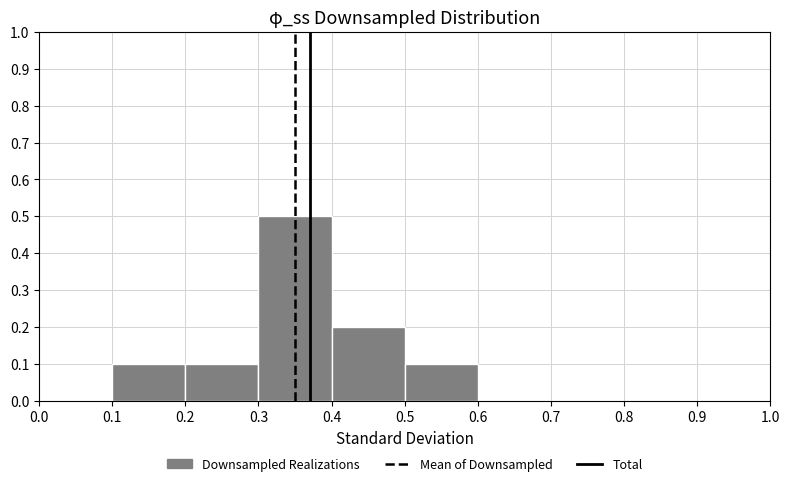

Reading left to right, list every bar in this chart as the range it spans on the x-axis followed by its height. The values are not printed on the chart, so give them approximately, as read against the axis.

0.0 to 0.1: 0
0.1 to 0.2: 0.1
0.2 to 0.3: 0.1
0.3 to 0.4: 0.5
0.4 to 0.5: 0.2
0.5 to 0.6: 0.1
0.6 to 0.7: 0
0.7 to 0.8: 0
0.8 to 0.9: 0
0.9 to 1.0: 0